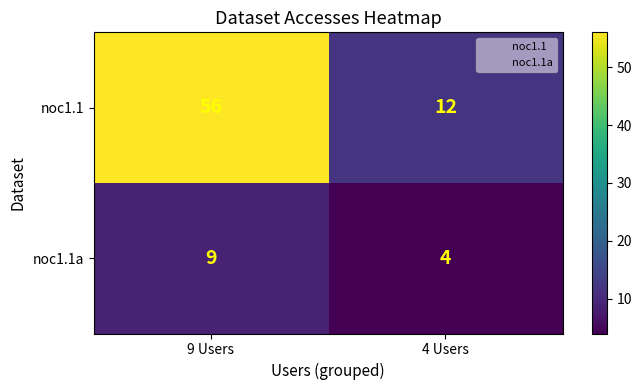

Reading right to left, list all the values displayed in this chart.

noc1.1: 12	56
noc1.1a: 4	9